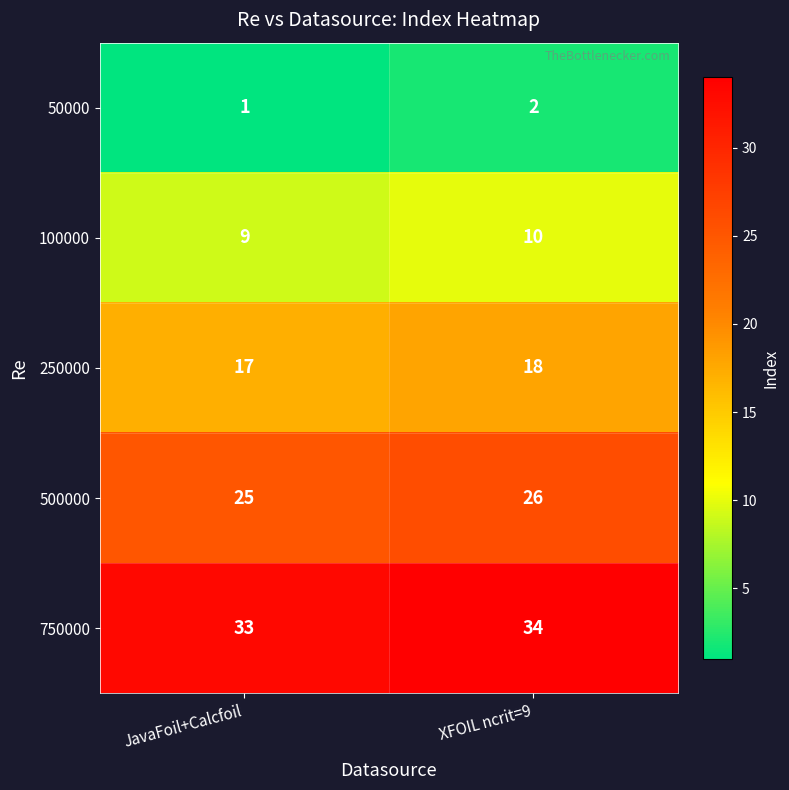

At which label does 750000 reach its minimum?

JavaFoil+Calcfoil